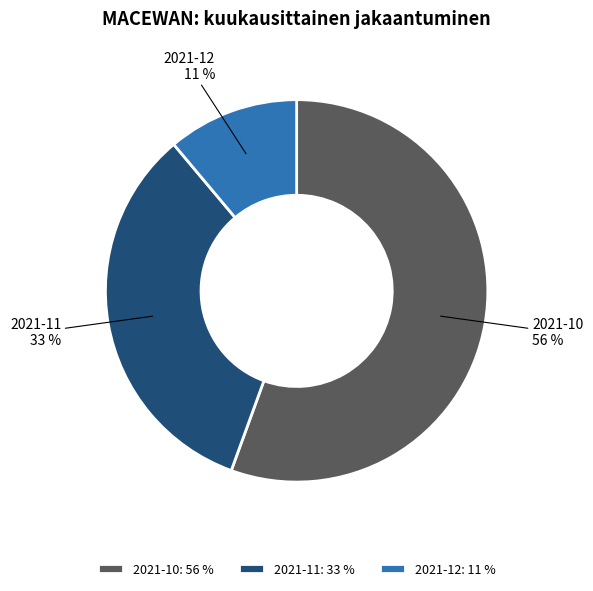

Which category has the smallest portion of the pie?

2021-12